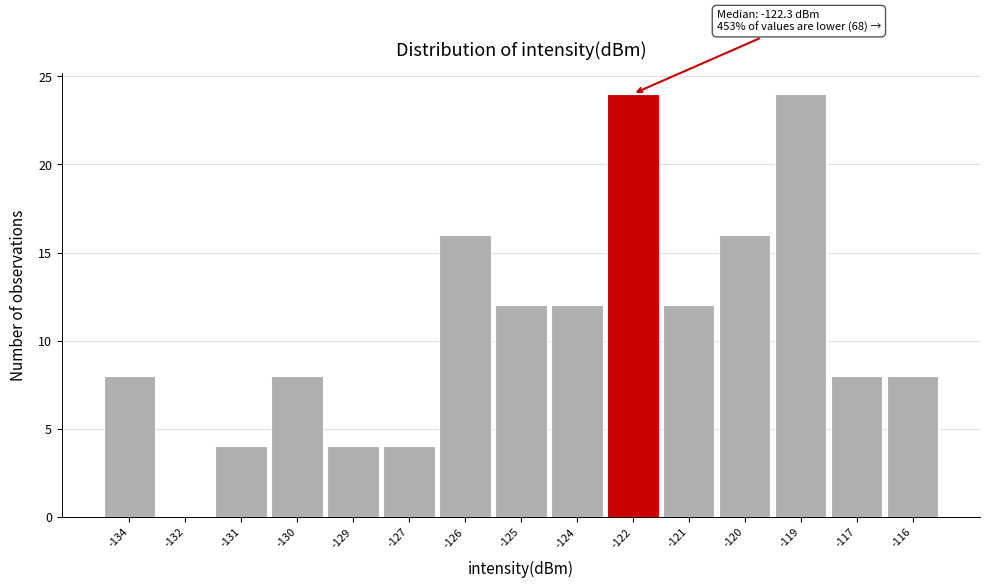

Reading left to right, transcribe all the data shown in this chart.

-134=8	-132=0	-131=4	-130=8	-129=4	-127=4	-126=16	-125=12	-124=12	-122=24	-121=12	-120=16	-119=24	-117=8	-116=8